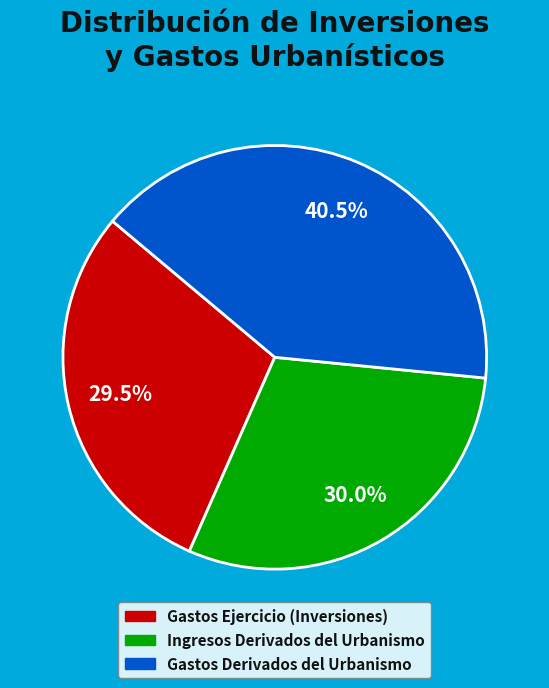

Is there any slice that represents more than half of the pie?

No